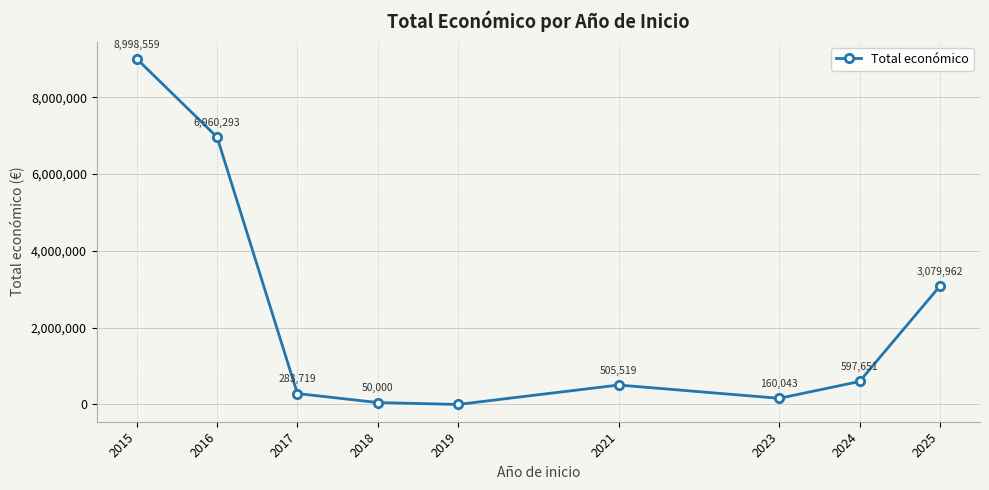

True or false: the data has more than 1 interior local peaks.

False